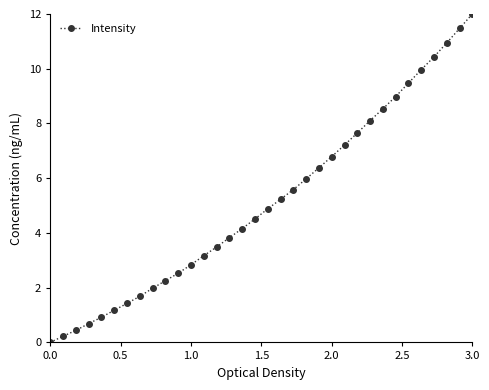

What is the value of the 8th point from the left?

1.7